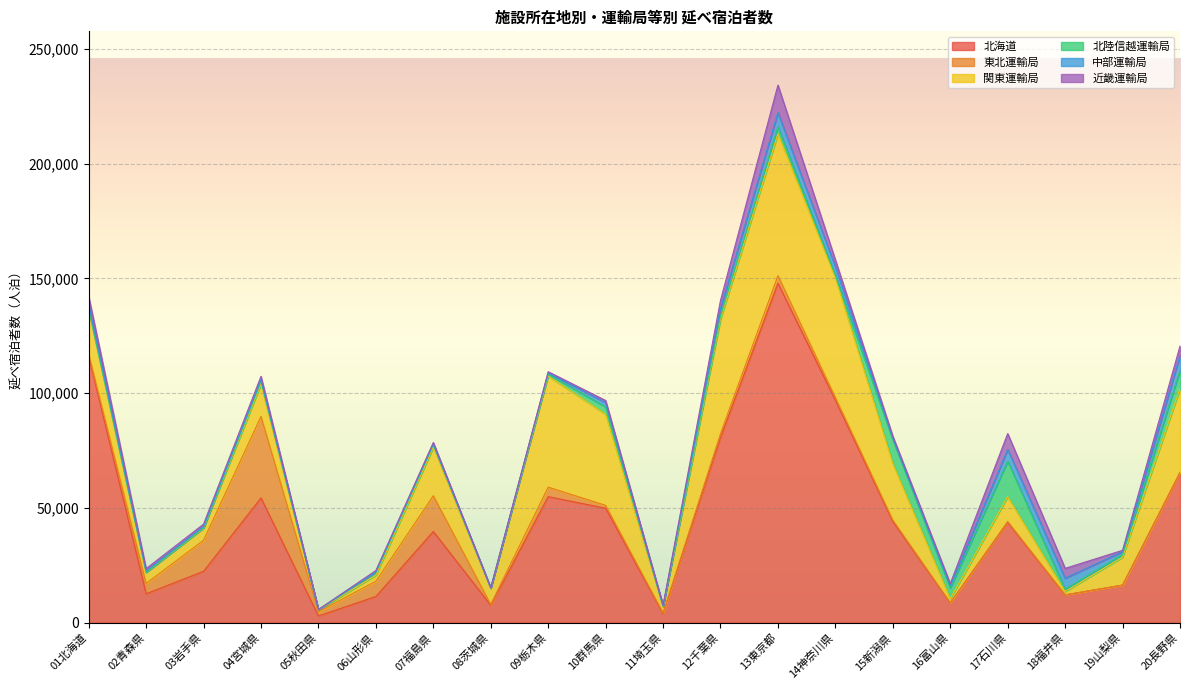

What is the label of the 8th point from the right?

13東京都